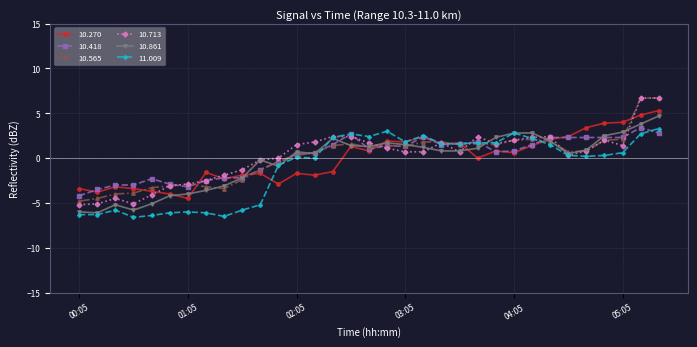

How many distinct data groups are displayed?

6